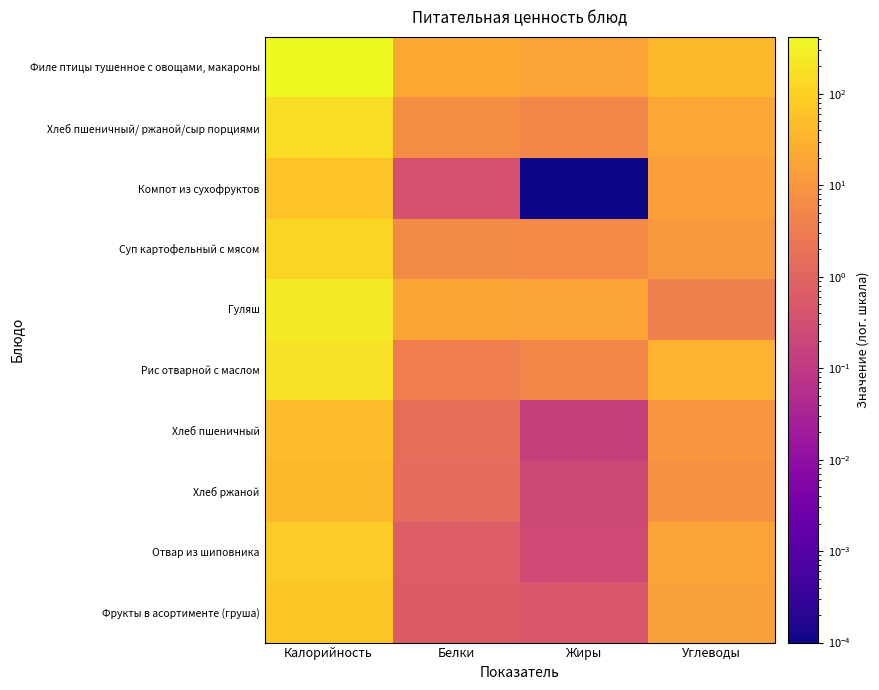

Reading left to right, transcribe all the data shown in this chart.

Филе птицы тушенное с овощами, макароны: Калорийность=417.9	Белки=22.5	Жиры=17.3	Углеводы=42.9
Хлеб пшеничный/ ржаной/сыр порциями: Калорийность=152.9	Белки=6.7	Жиры=4.9	Углеводы=20.3
Компот из сухофруктов: Калорийность=59.5	Белки=0.4	Жиры=0.0	Углеводы=14.8
Суп картофельный с мясом: Калорийность=115.7	Белки=5.8	Жиры=5.5	Углеводы=10.8
Гуляш: Калорийность=241.0	Белки=18.1	Жиры=17.1	Углеводы=3.7
Рис отварной с маслом: Калорийность=191.5	Белки=3.3	Жиры=4.9	Углеводы=33.9
Хлеб пшеничный: Калорийность=47.0	Белки=1.5	Жиры=0.2	Углеводы=9.8
Хлеб ржаной: Калорийность=39.6	Белки=1.3	Жиры=0.2	Углеводы=8.0
Отвар из шиповника: Калорийность=79.8	Белки=0.6	Жиры=0.2	Углеводы=16.1
Фрукты в асортименте (груша): Калорийность=70.5	Белки=0.6	Жиры=0.5	Углеводы=15.4